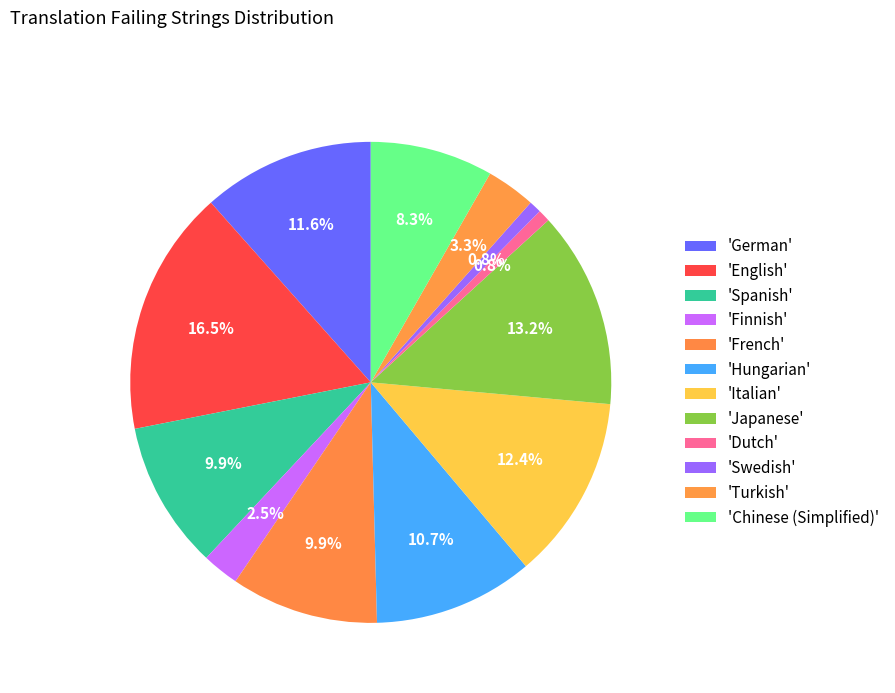

Count the number of slices in the pie.

12